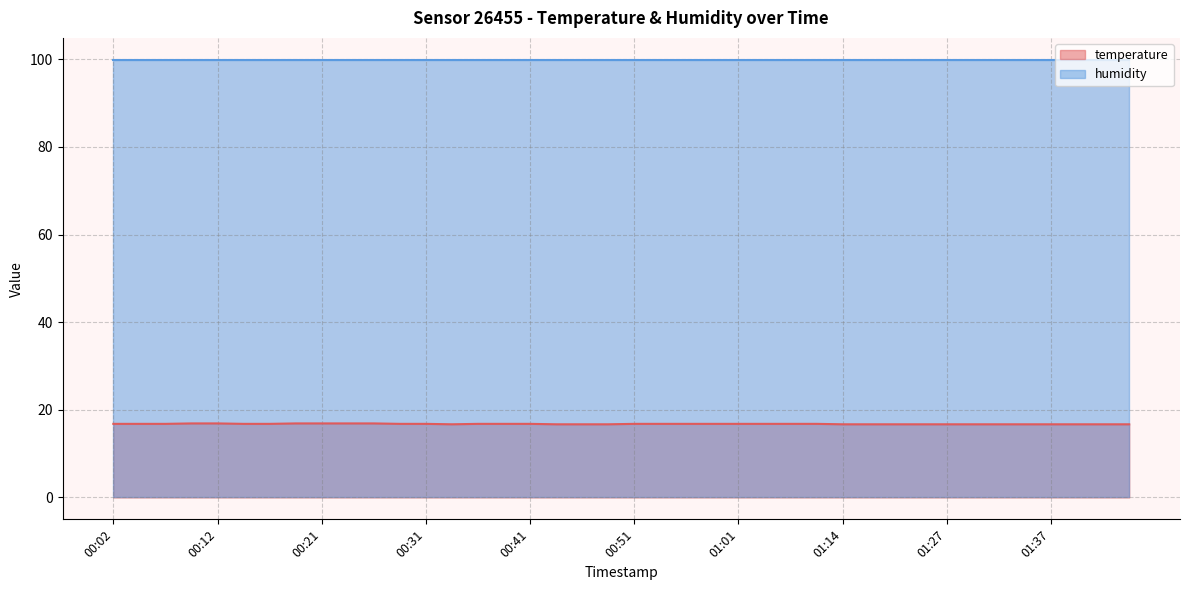

Does the chart have visible grid lines?

Yes